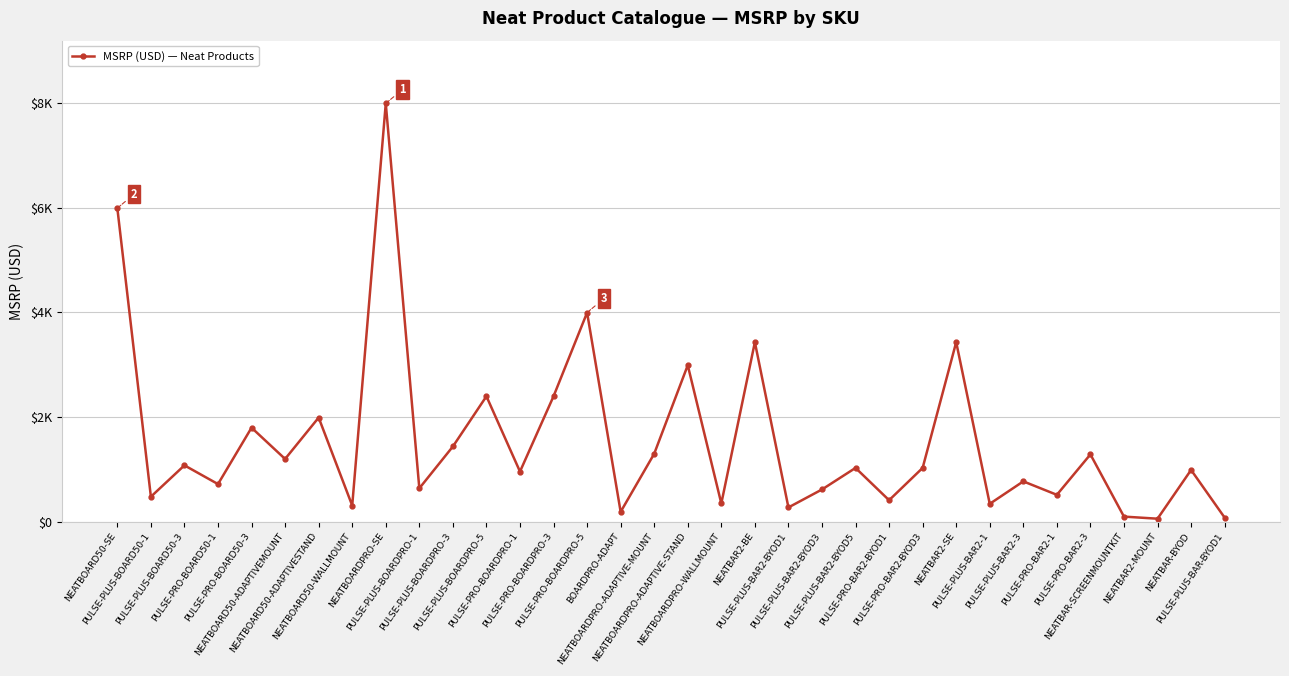

What is the label of the 28th point from the left?

PULSE-PLUS-BAR2-3